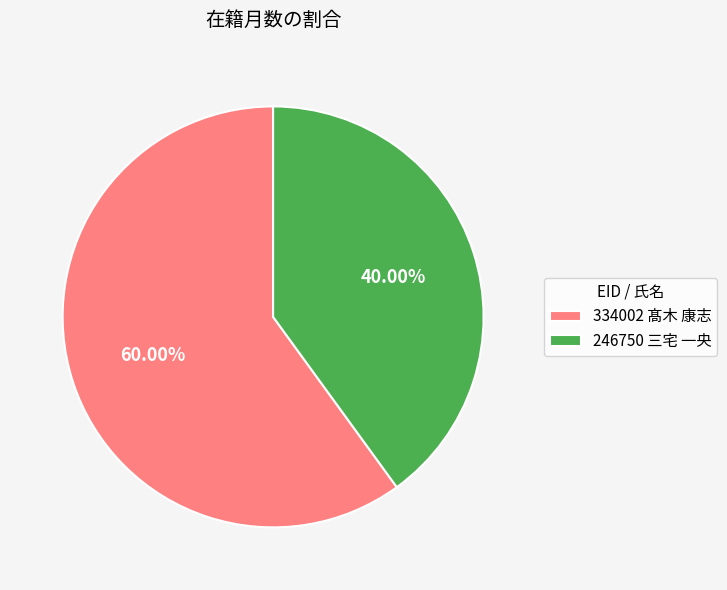

Does 334002 髙木 康志 represent more than half of the total?

Yes